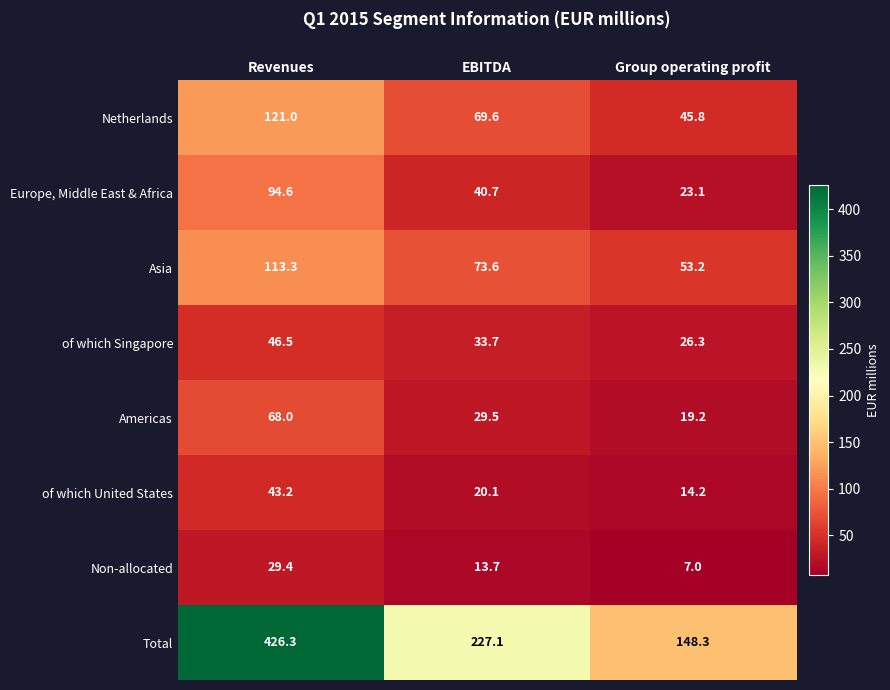

The value of Non-allocated at Revenues is 52.7. True or false?

False